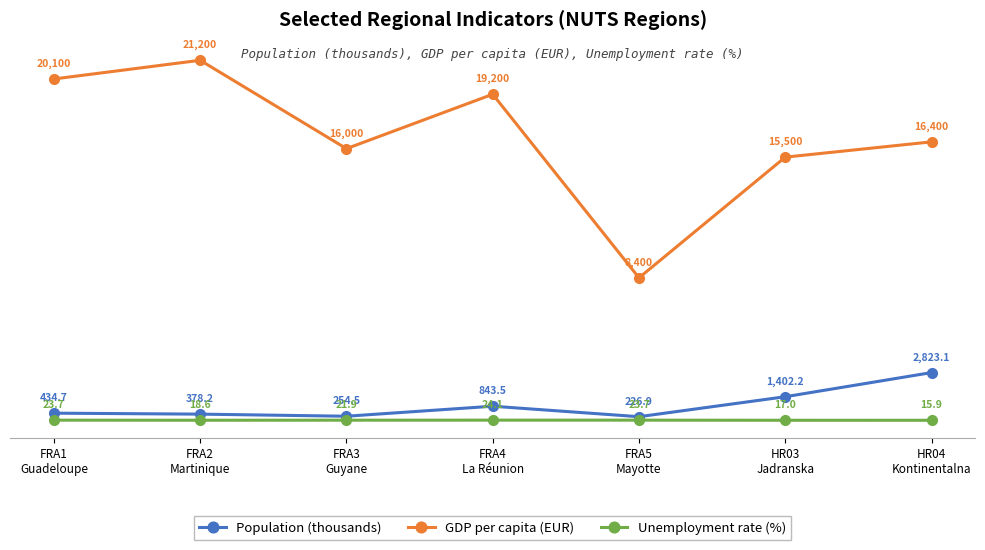

How many lines are shown in the chart?

3